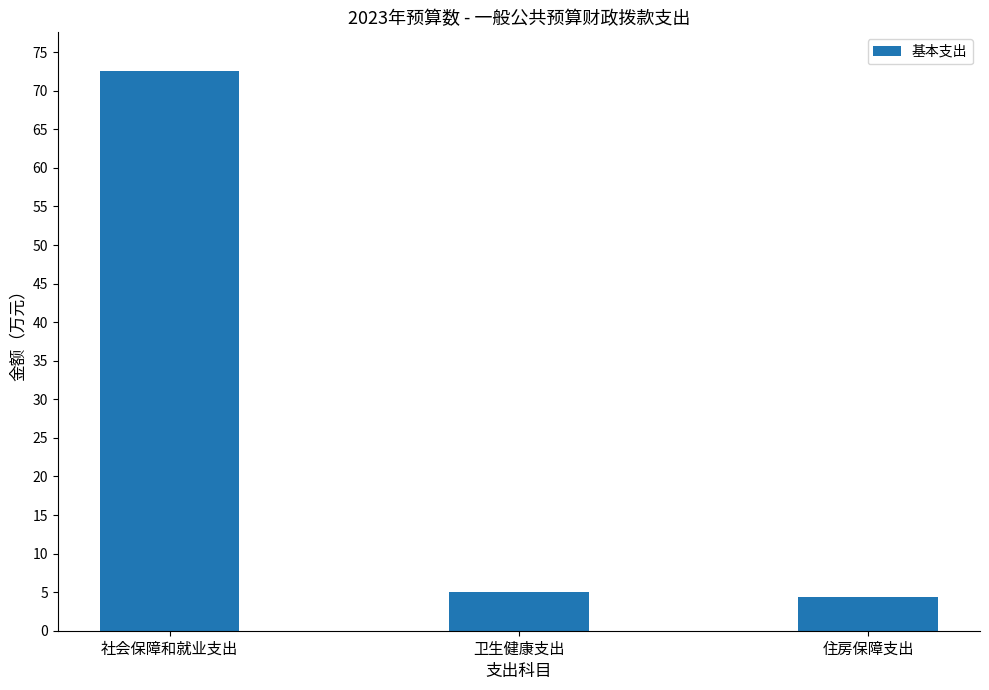

What is the minimum value shown in the chart?

4.3